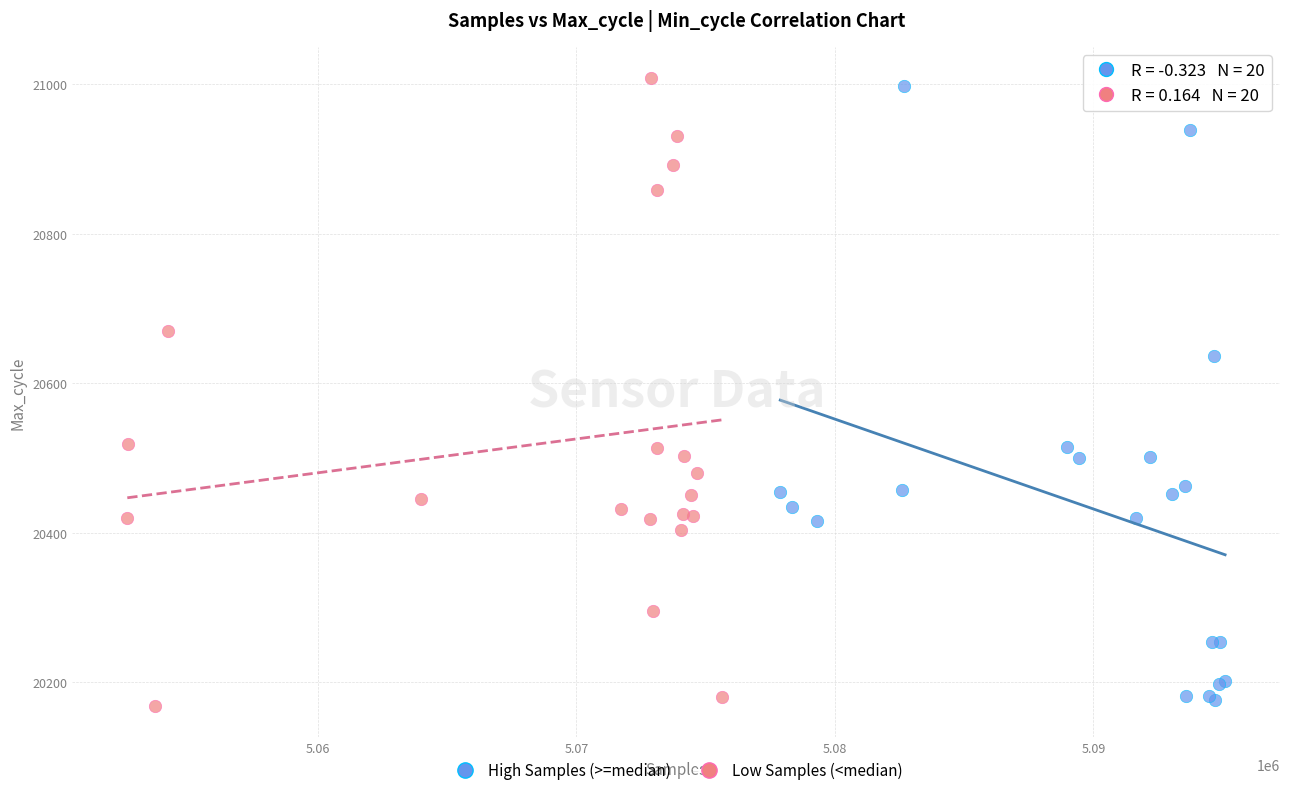

What are all the series names shown in the legend?

High Samples (>=median), Low Samples (<median)